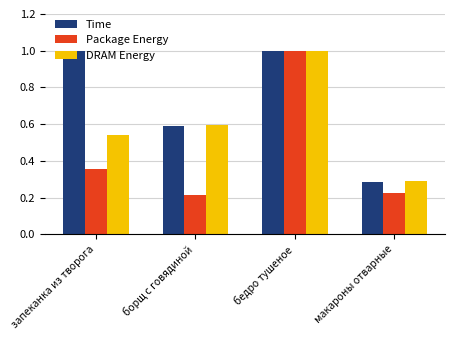

What is the difference between the second highest and minimum values in the Package Energy series?

0.1